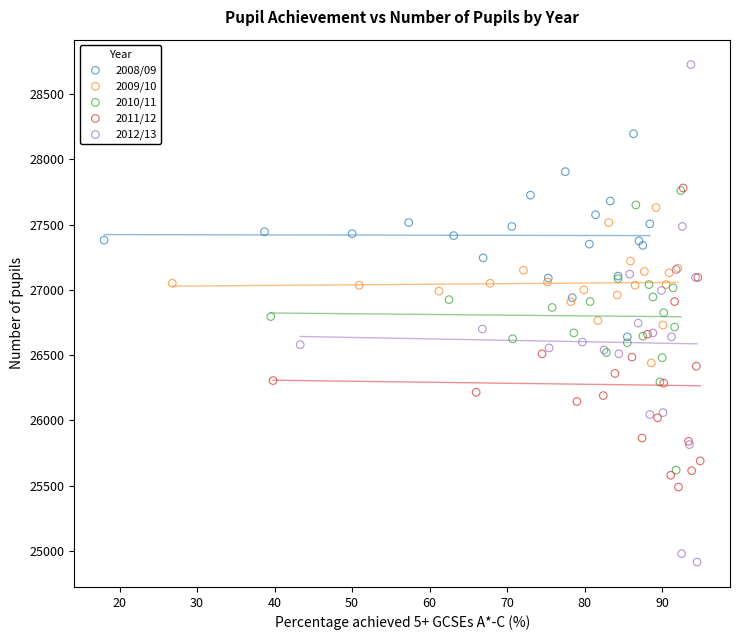

What are all the series names shown in the legend?

2008/09, 2009/10, 2010/11, 2011/12, 2012/13